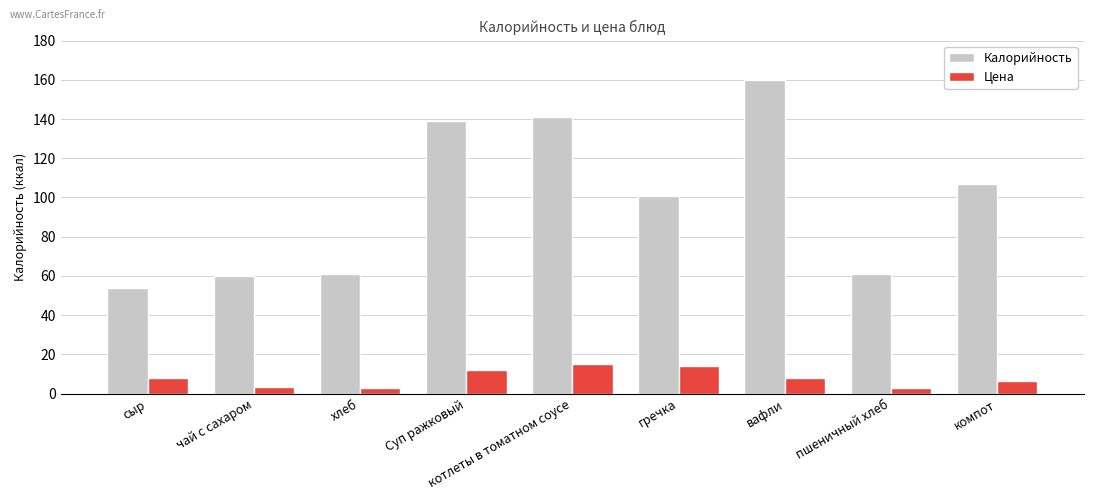

What is the average value of the Калорийность series?

98.2